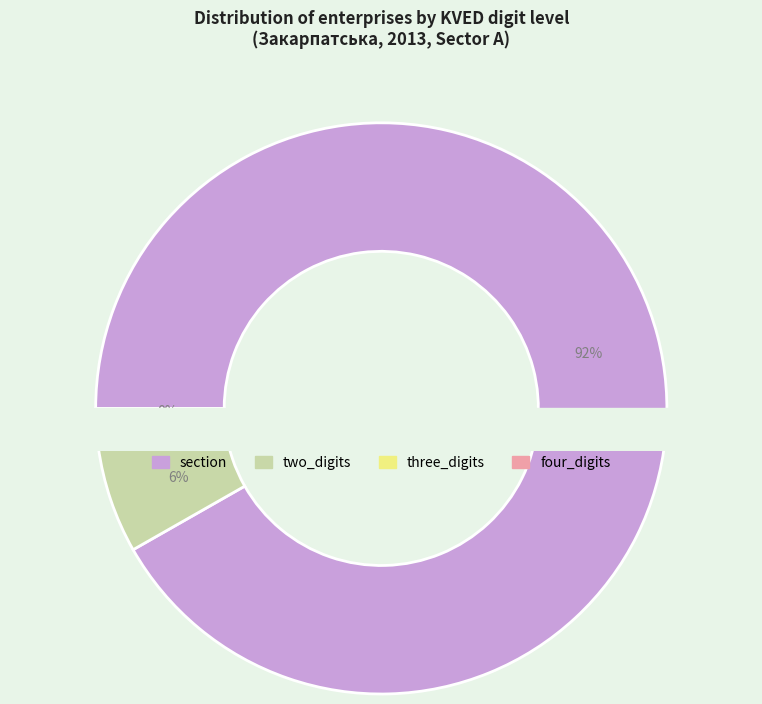

What is the majority slice?

section